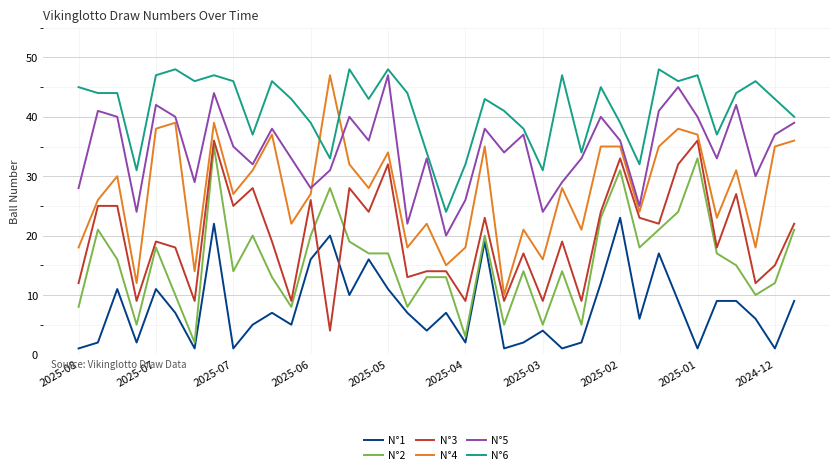

Which series has the largest total across all categories?

N°6